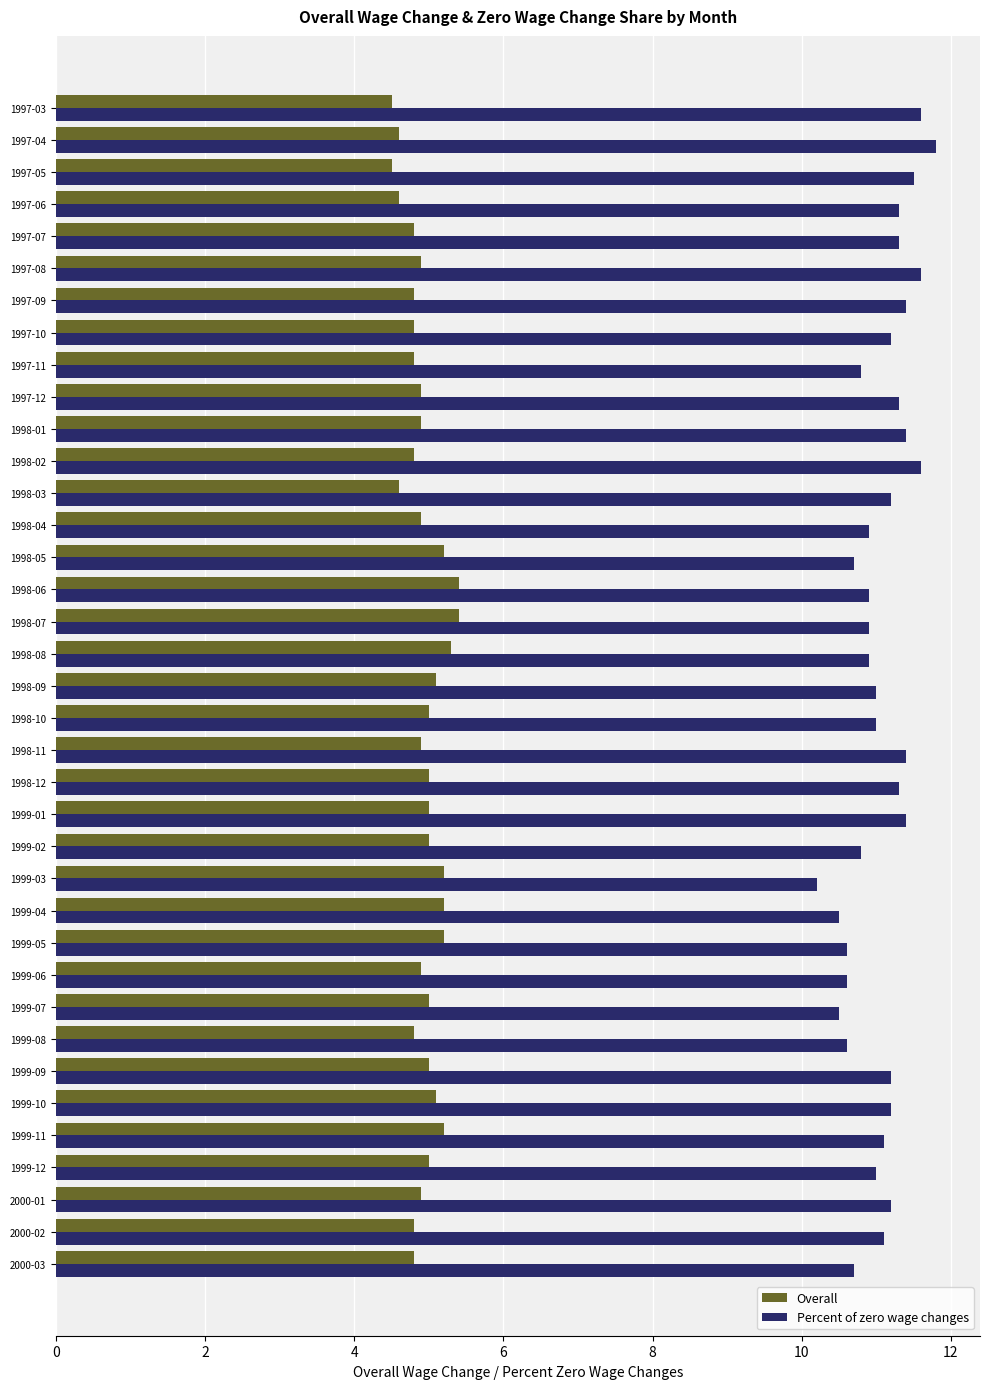

What is the maximum value for Percent of zero wage changes?

11.8